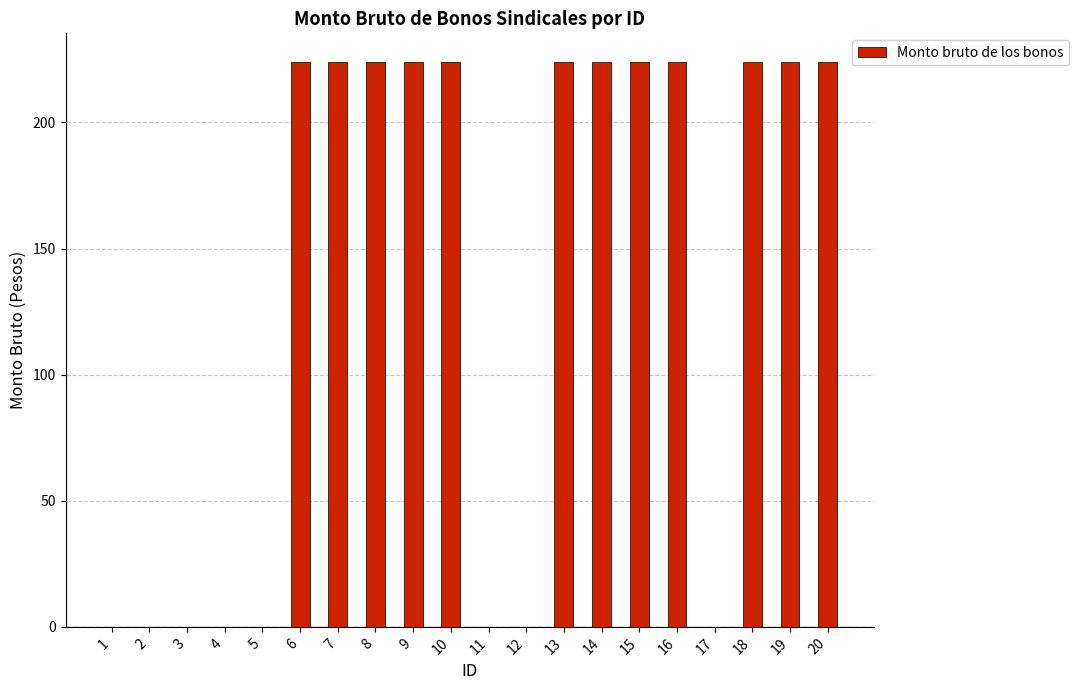

What is the greatest value displayed?

224.1